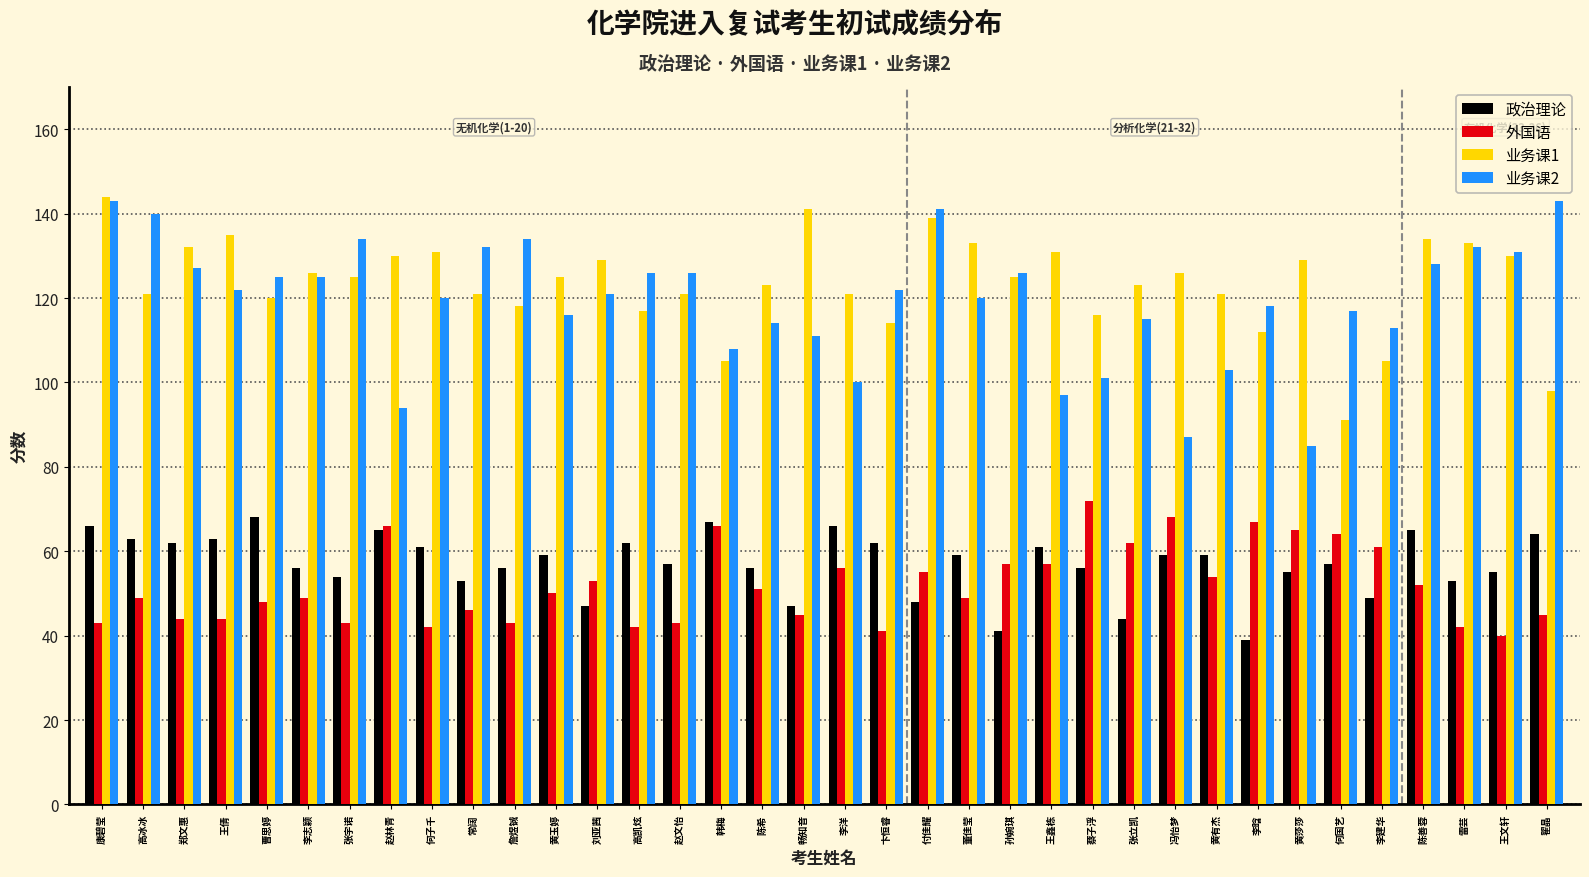

What is the average value of the 业务课1 series?

123